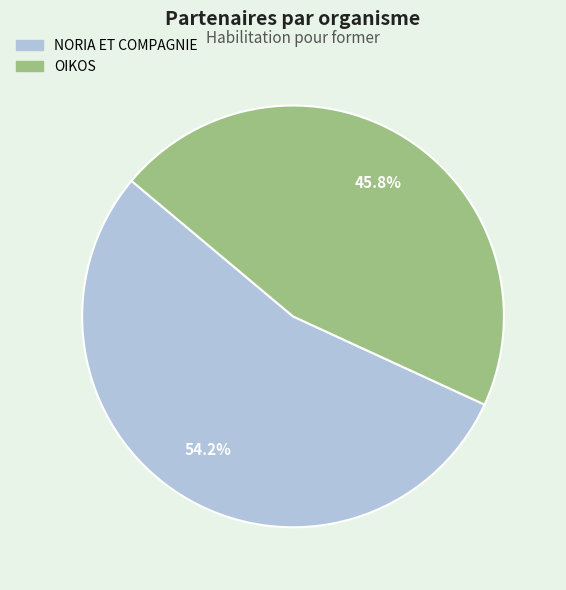

Is there any slice that represents more than half of the pie?

Yes